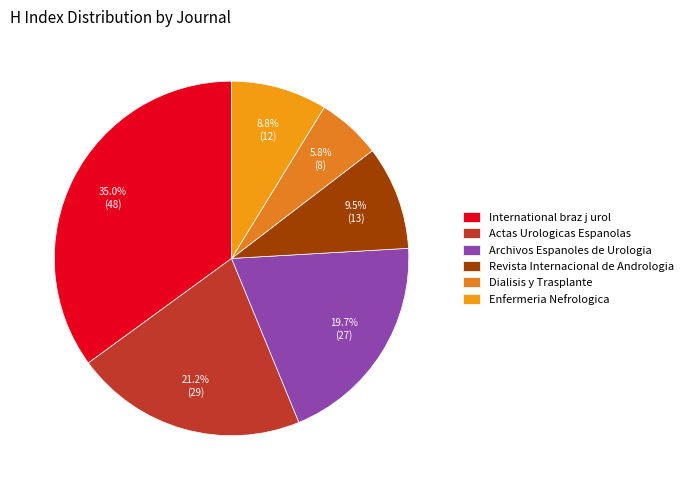

Rank the categories by value from highest to lowest.

International braz j urol, Actas Urologicas Espanolas, Archivos Espanoles de Urologia, Revista Internacional de Andrologia, Enfermeria Nefrologica, Dialisis y Trasplante